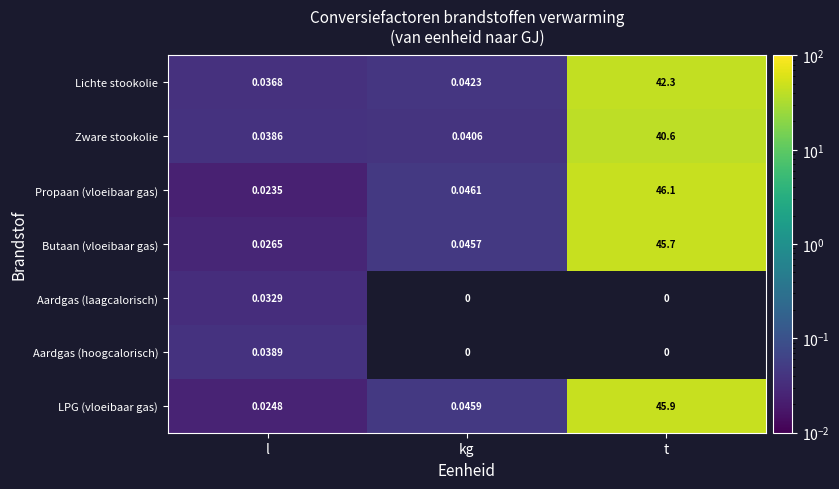

At which label does Propaan (vloeibaar gas) reach its peak?

t